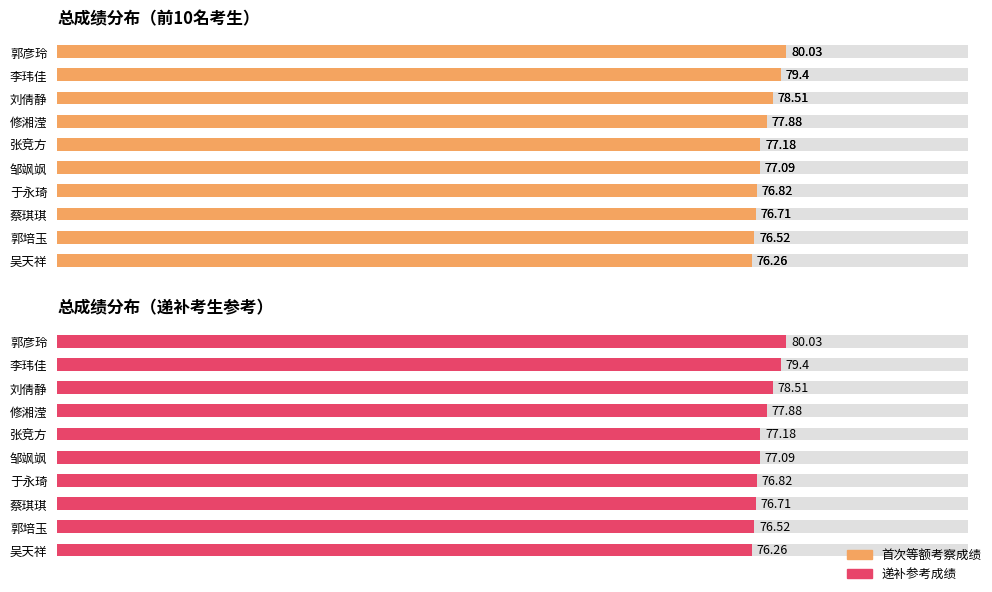

At how many categories does at least one series exceed 79?

2